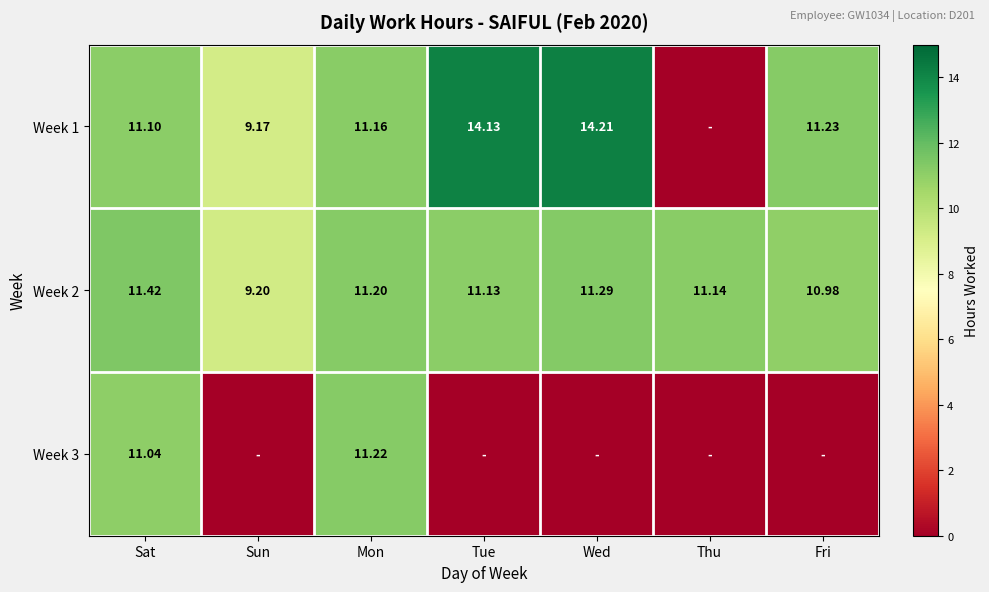

The Week 2 series shows 11.3 at Wed. True or false?

True